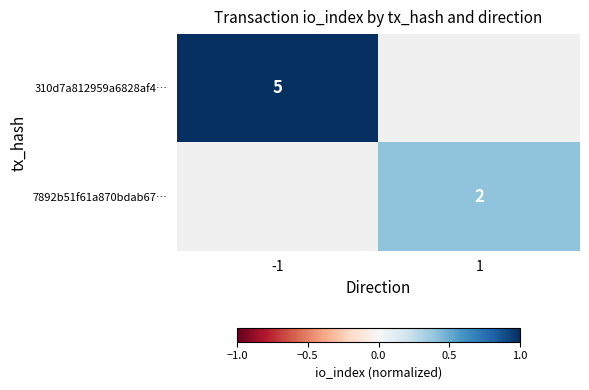

True or false: 310d7a812959a6828af4… has a value of 7 at -1.

False